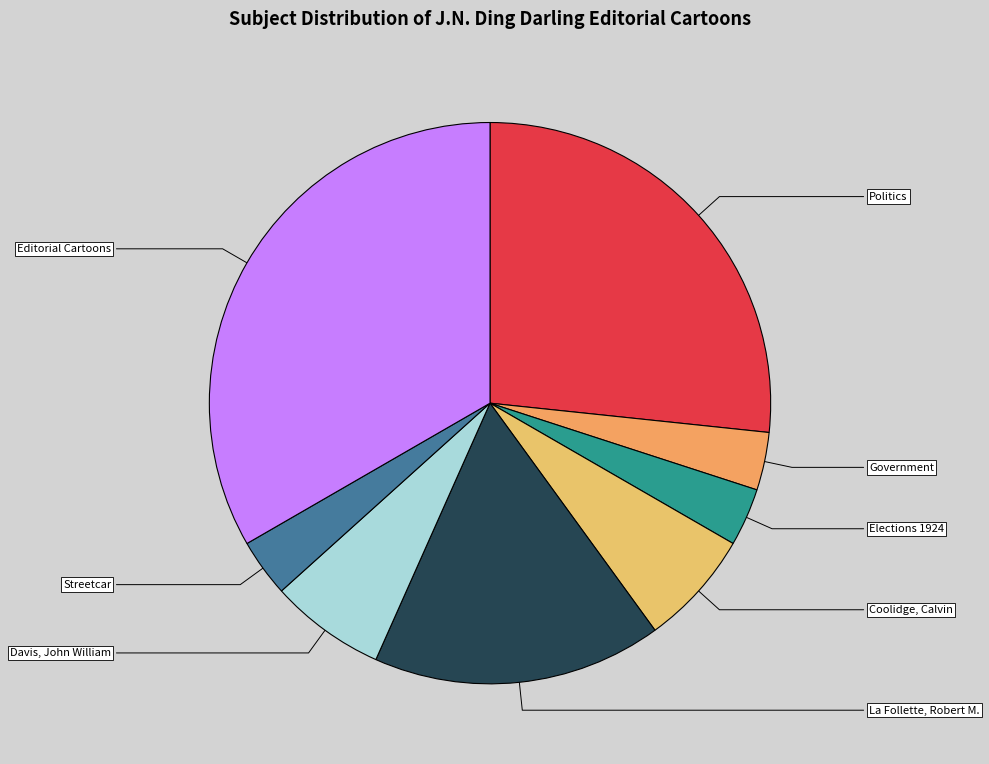

What percentage is the Streetcar slice, to the nearest percent?

3%